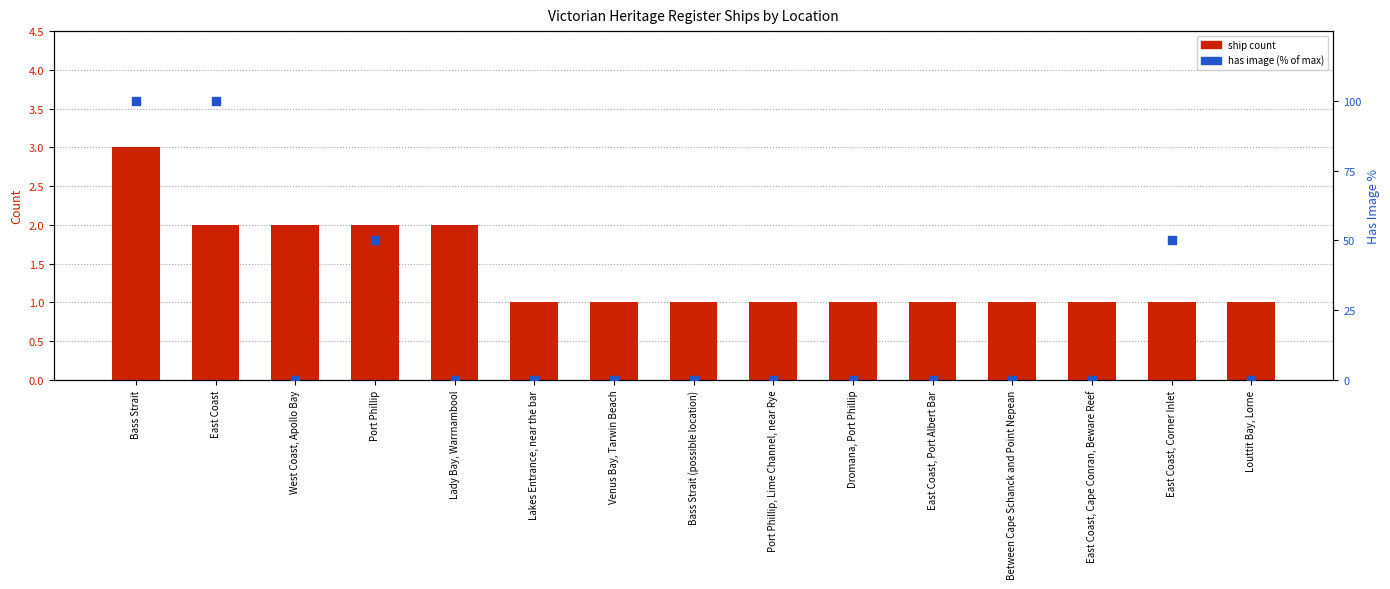

At which category is the sum across all series the highest?

Bass Strait